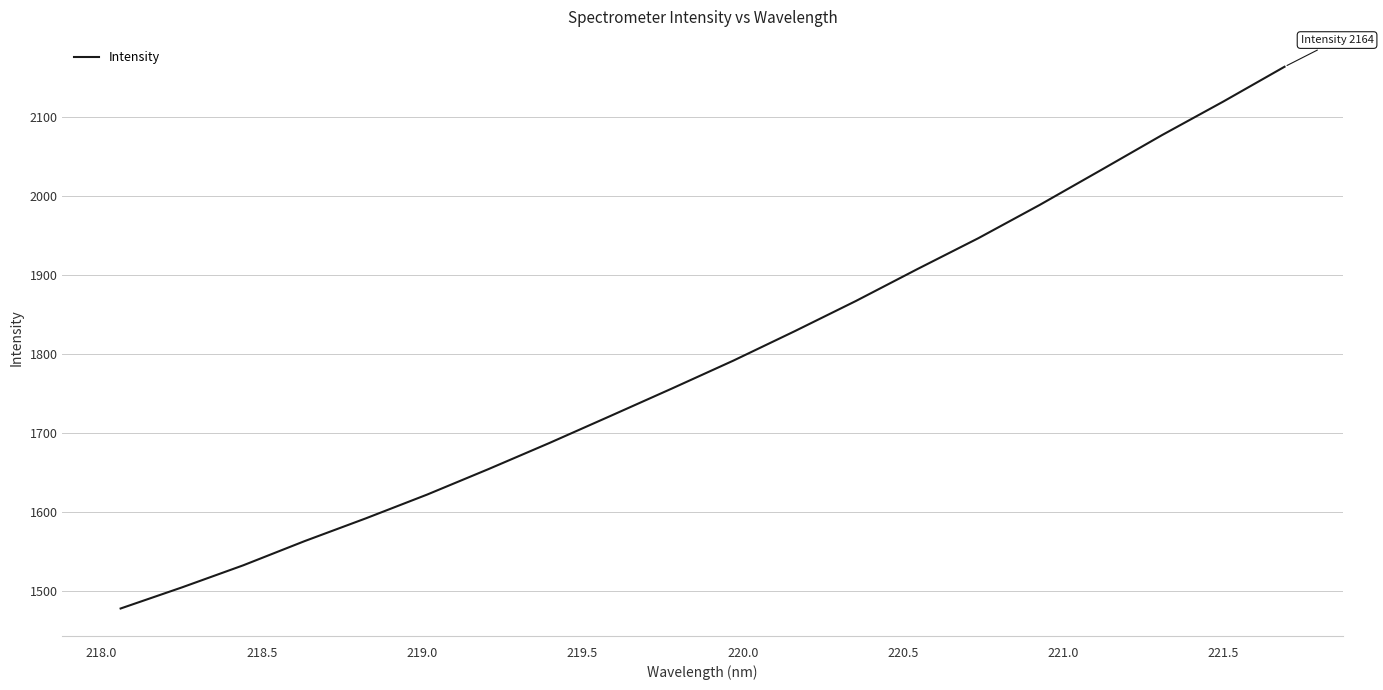

What is the maximum value shown in the chart?

2163.5